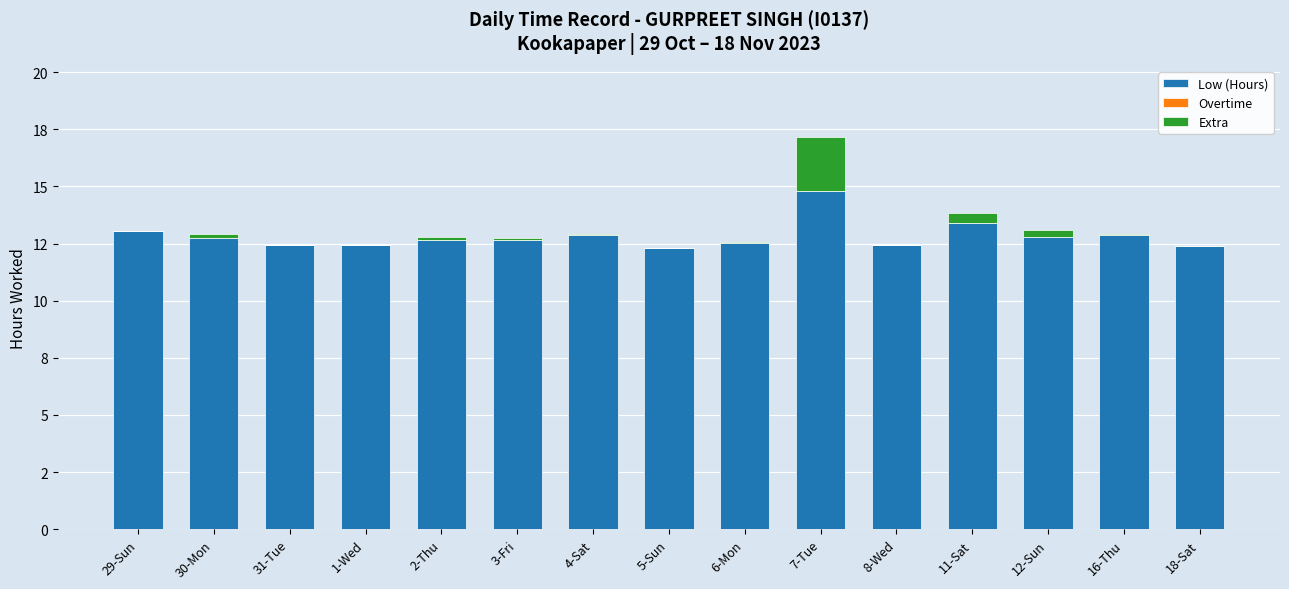

Are the bars horizontal?

No